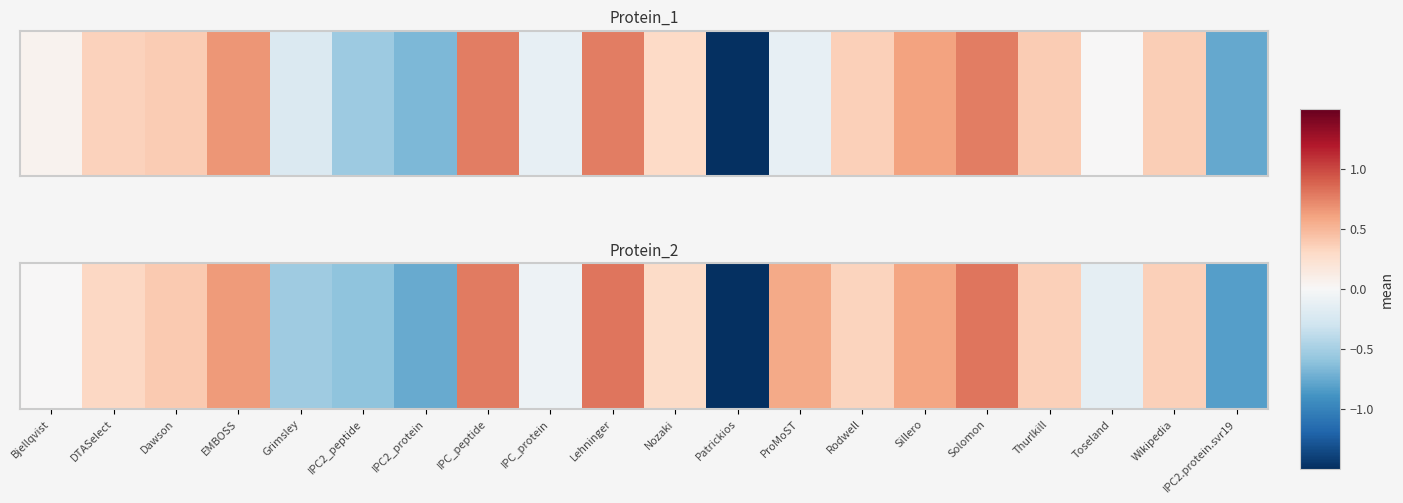

What is the sum of the values at Patrickios and EMBOSS?

-2.6